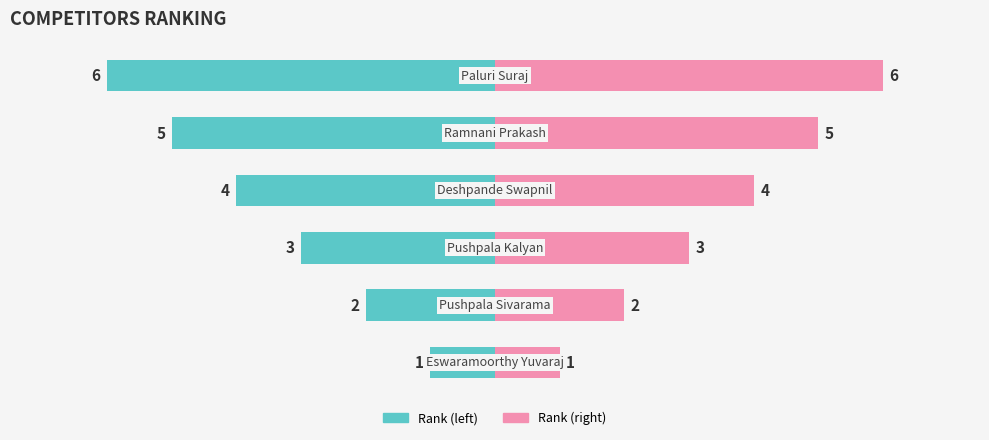

What is the value of the Rank (right) bar at the 6th from the left?

6